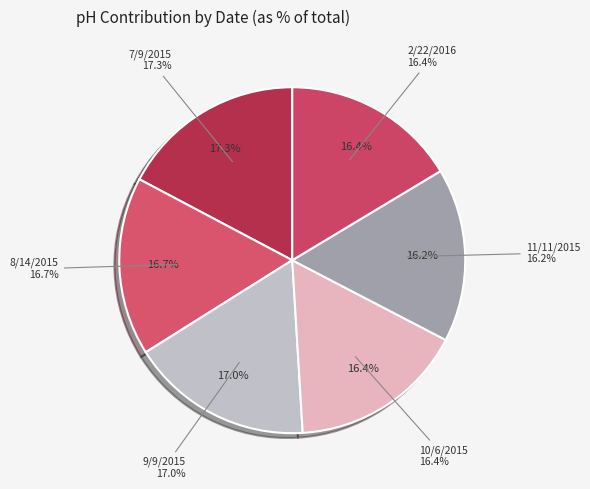

True or false: 9/9/2015 accounts for 30% of the total.

False